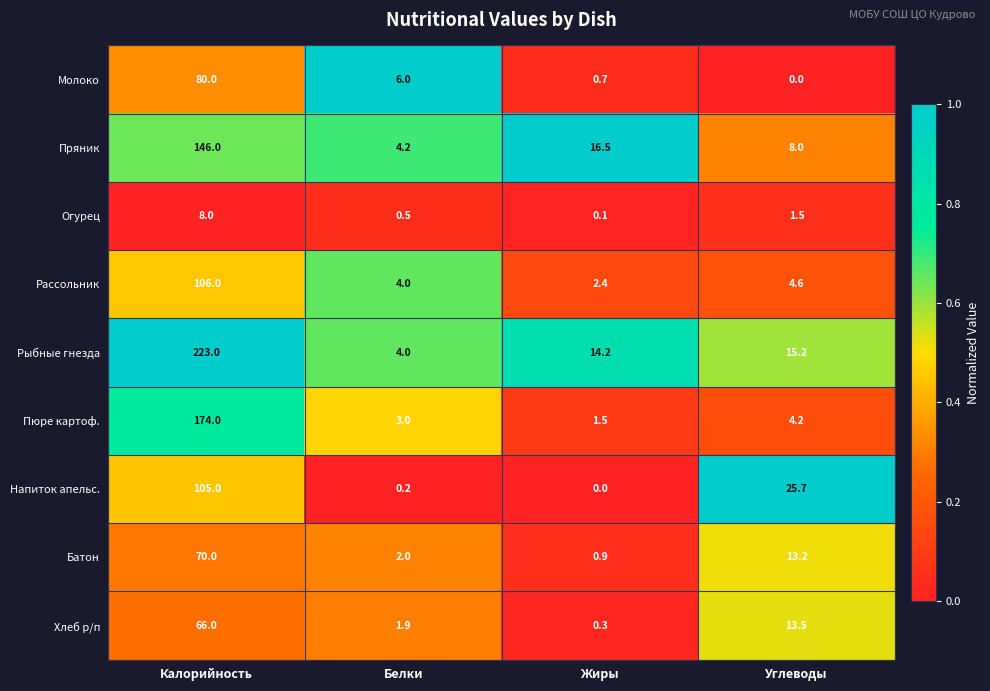

What is the difference between the second highest and minimum values in the Напиток апельс. series?

25.7